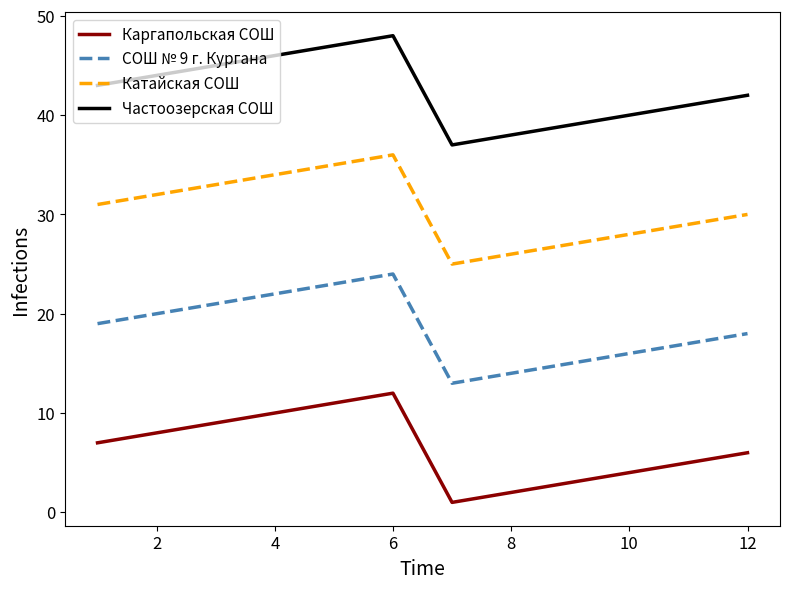

Does the chart have visible grid lines?

No